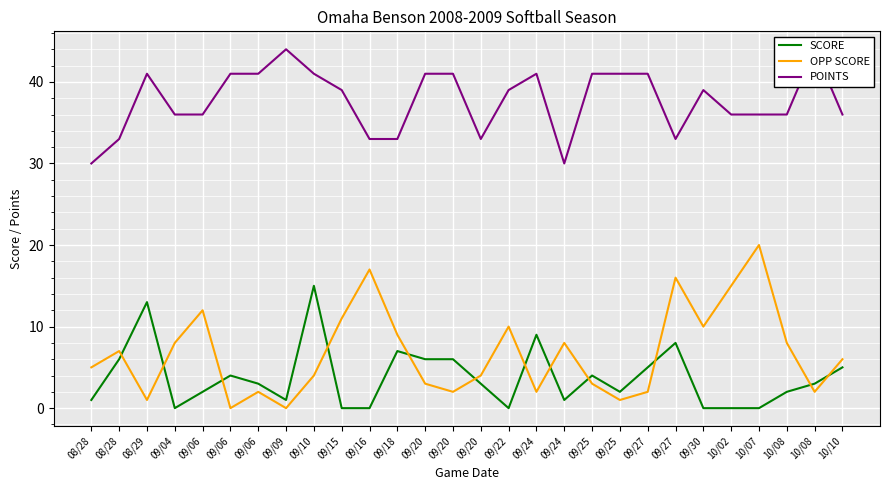

Which series has the largest total across all categories?

POINTS